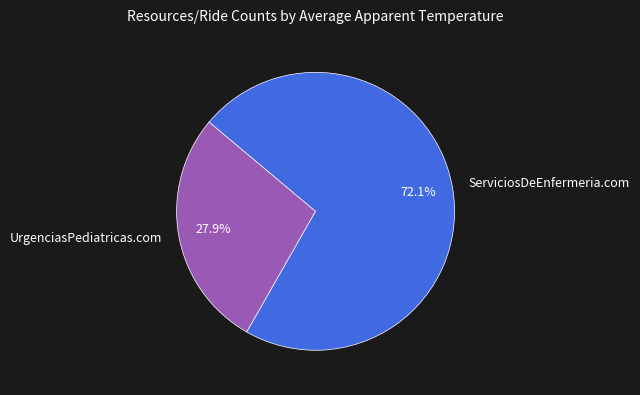

Between UrgenciasPediatricas.com and ServiciosDeEnfermeria.com, which is larger?

ServiciosDeEnfermeria.com